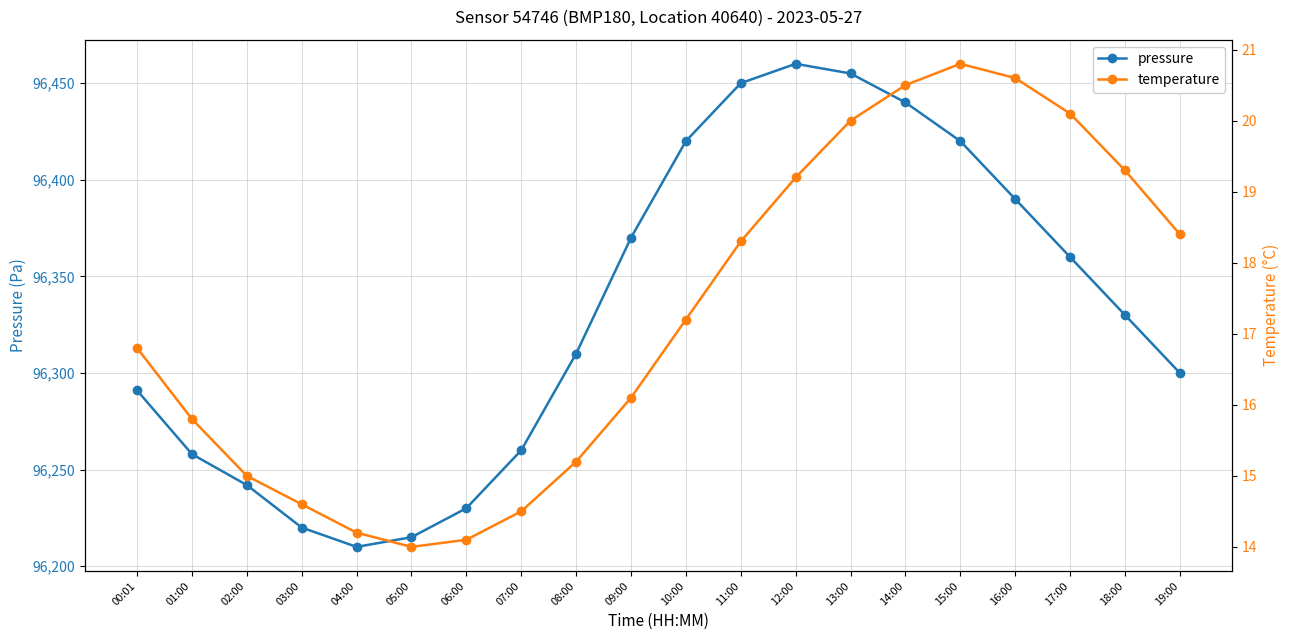

Reading left to right, what are all the values shown in this chart?

pressure: 96291.0	96258.0	96242.0	96220.0	96210.0	96215.0	96230.0	96260.0	96310.0	96370.0	96420.0	96450.0	96460.0	96455.0	96440.0	96420.0	96390.0	96360.0	96330.0	96300.0
temperature: 16.8	15.8	15.0	14.6	14.2	14.0	14.1	14.5	15.2	16.1	17.2	18.3	19.2	20.0	20.5	20.8	20.6	20.1	19.3	18.4